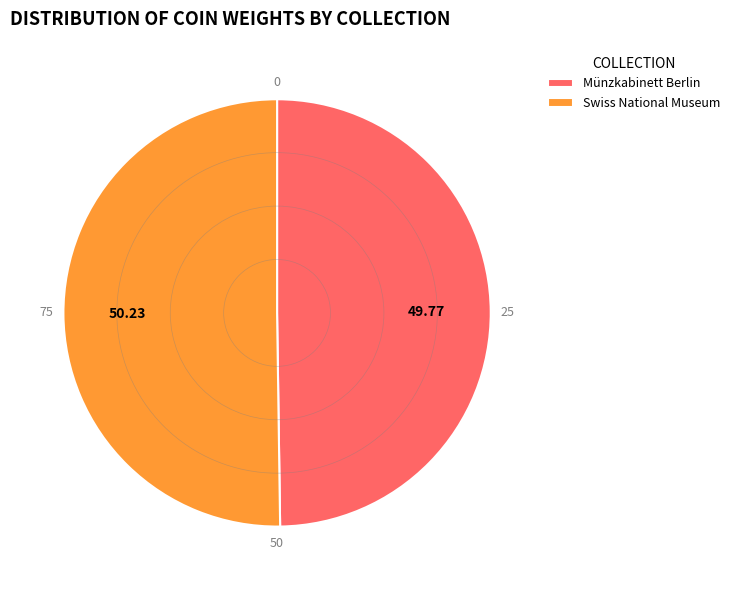

Is the sum of Münzkabinett Berlin and Swiss National Museum greater than half?

Yes